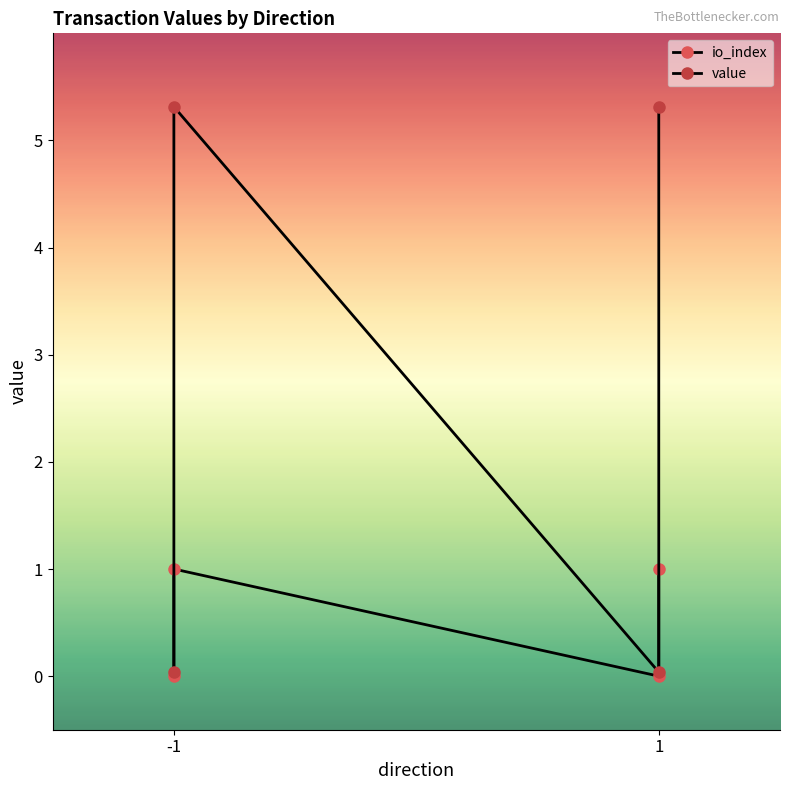

What are all the series names shown in the legend?

io_index, value